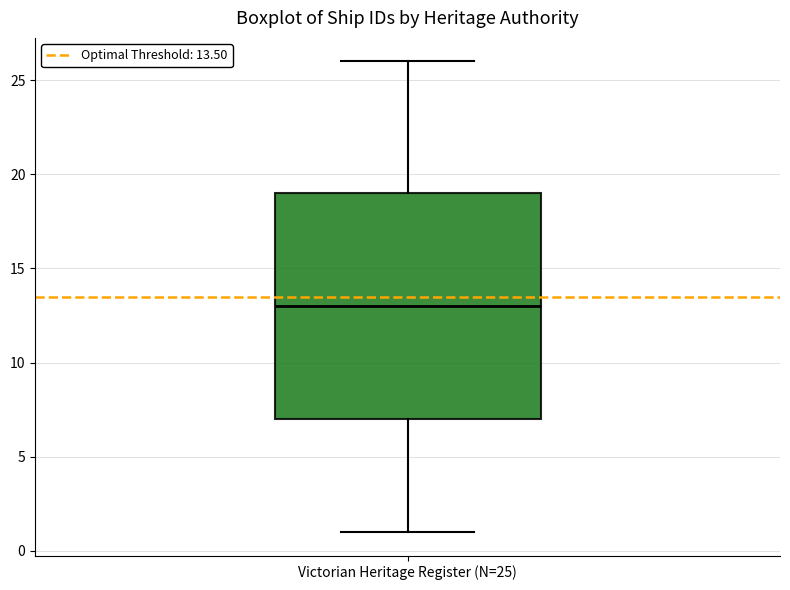

Where does the median line of the box for Victorian Heritage Register (N=25) sit on the y-axis? The values are not printed on the chart, so give them approximately, as read against the axis.

13